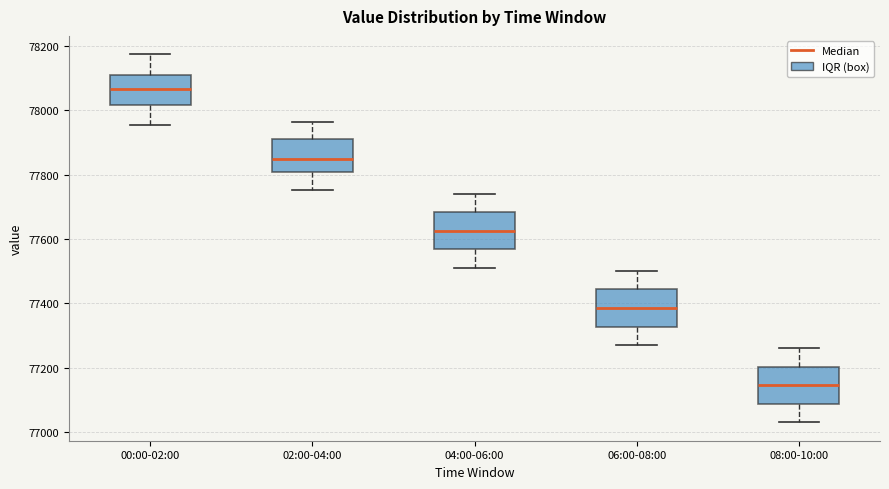

Reading left to right, transcribe this box plot: for each box, give where its median line is, the range the box spans, and where its two whiskers end, as read against the y-axis. The values are not printed on the chart, so give them approximately, as read against the axis.

00:00-02:00: median 78060, box 78020 to 78100, whiskers 77960 to 78180
02:00-04:00: median 77840, box 77800 to 77920, whiskers 77760 to 77960
04:00-06:00: median 77620, box 77560 to 77680, whiskers 77520 to 77740
06:00-08:00: median 77380, box 77320 to 77440, whiskers 77280 to 77500
08:00-10:00: median 77140, box 77080 to 77200, whiskers 77040 to 77260